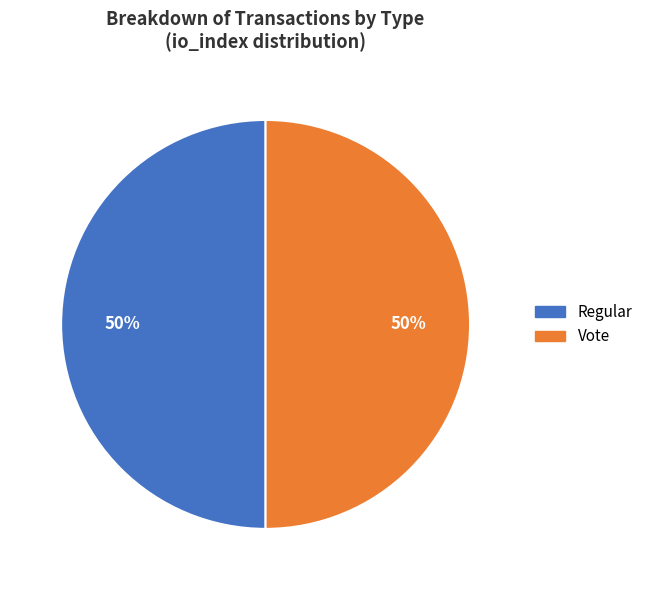

What percentage is the Vote slice, to the nearest percent?

50%